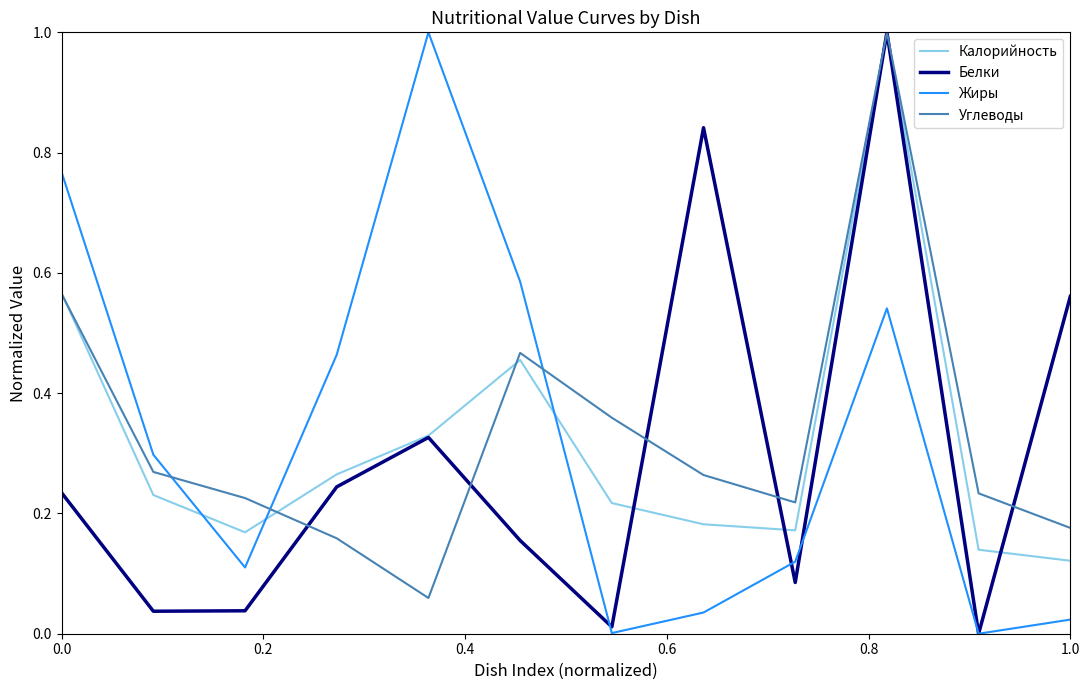

After their last crossing, which series has the higher values: Жиры or Углеводы?

Углеводы